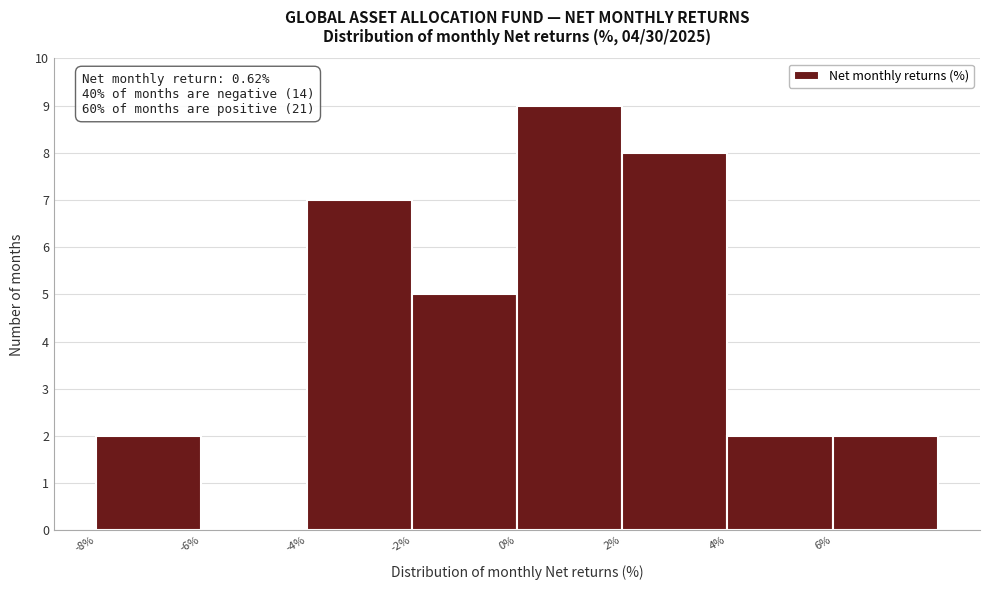

Which range on the x-axis has the tallest bar?

0 to 2